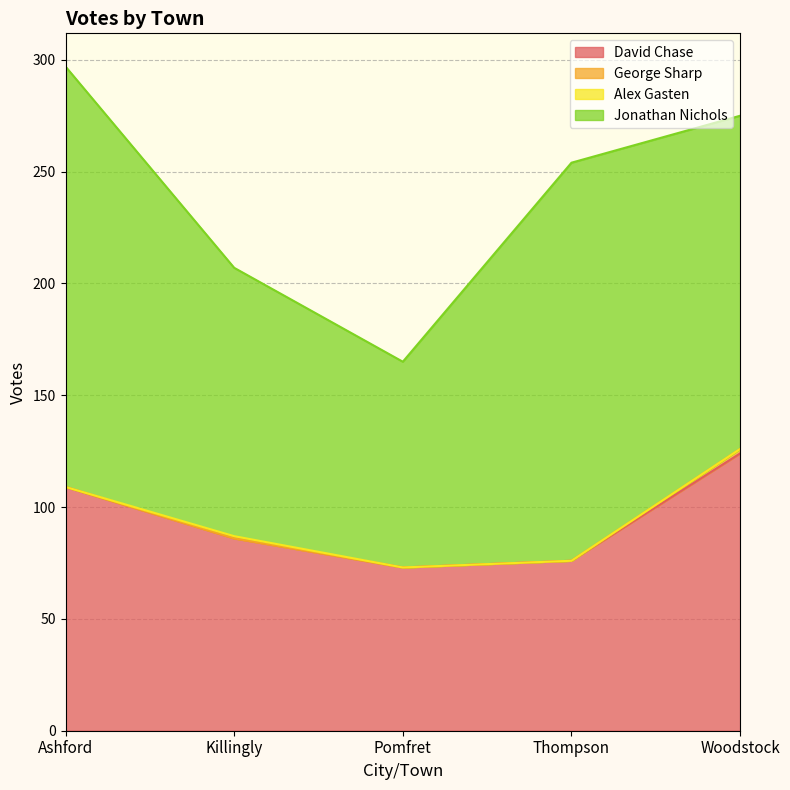

At which category does David Chase reach its first local valley?

Pomfret